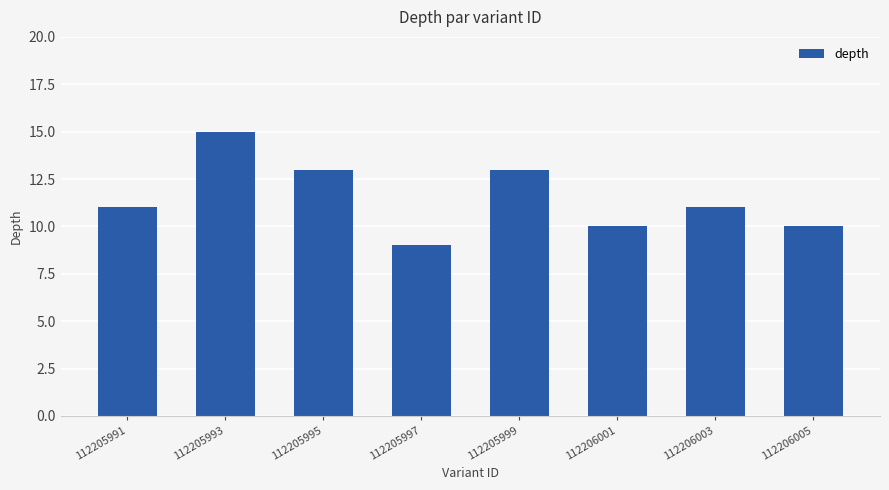

What is the smallest value displayed?

9